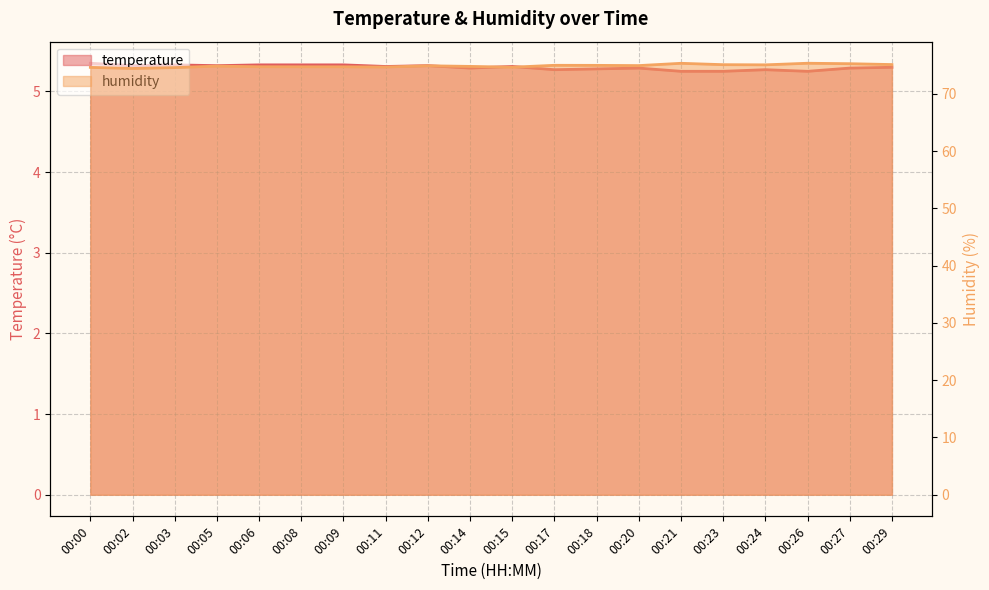

What is the average value of the humidity series?

74.9